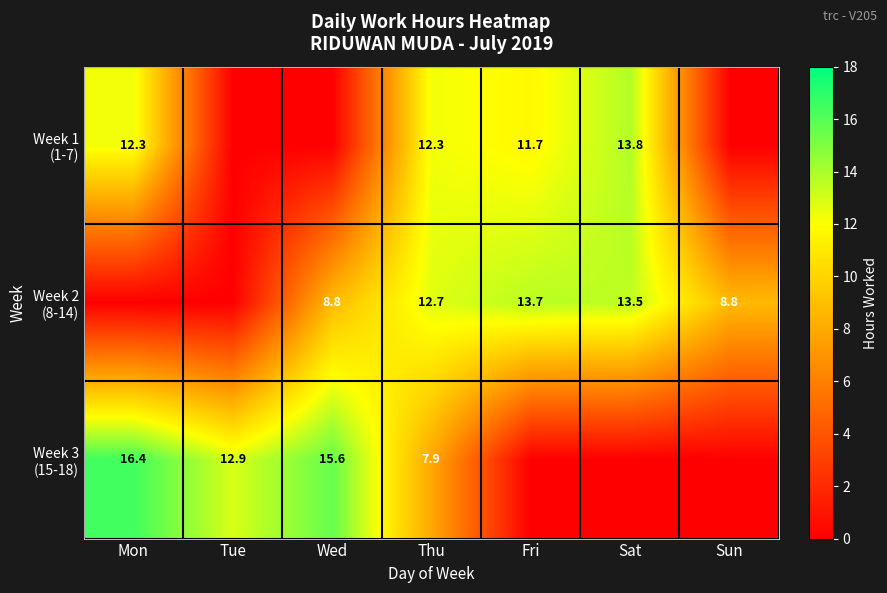

What value does the Week 1 (1-7) series have at Fri?

11.7